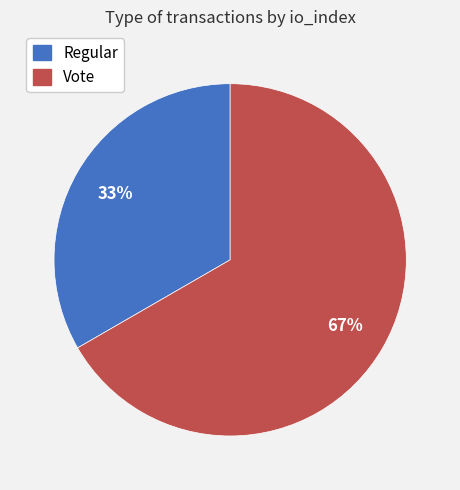

What percentage is the Regular slice, to the nearest percent?

33%